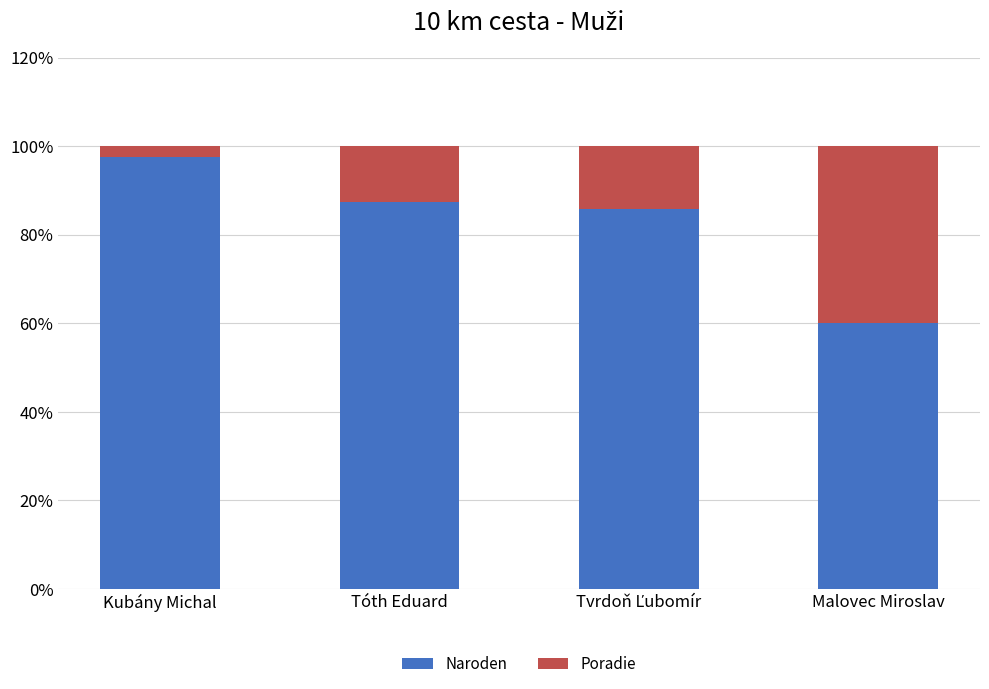

What is the difference between the second highest and minimum values in the Naroden series?

27.4